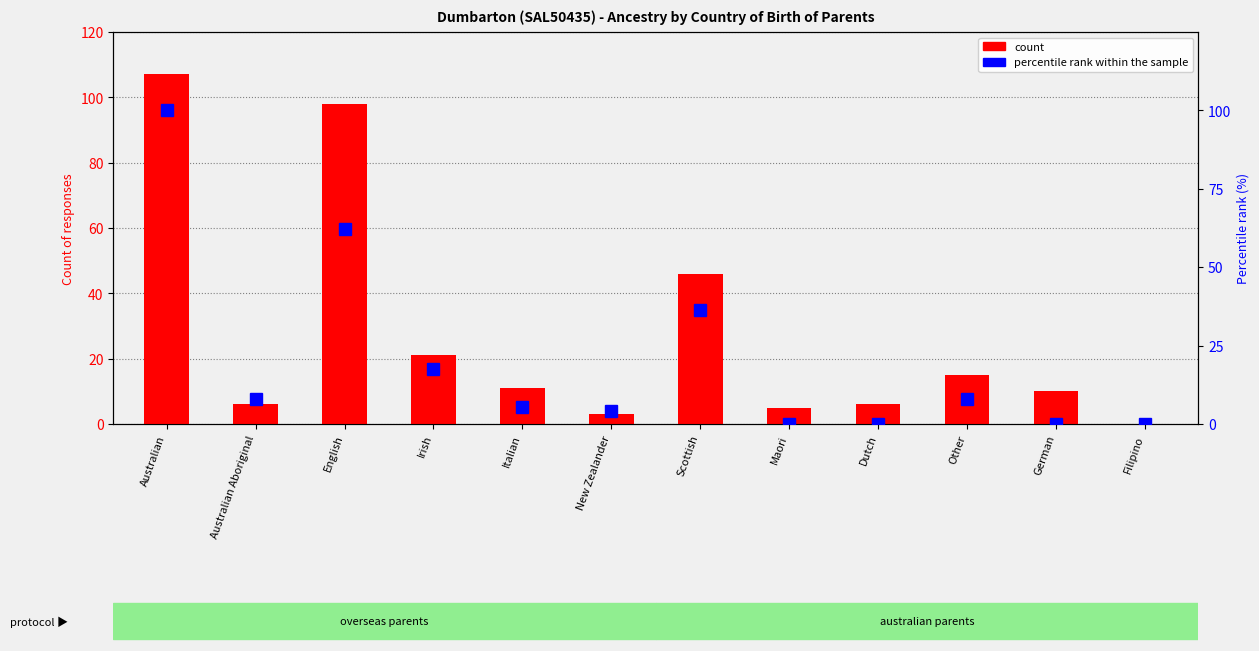

Which series has the widest spread of values?

count